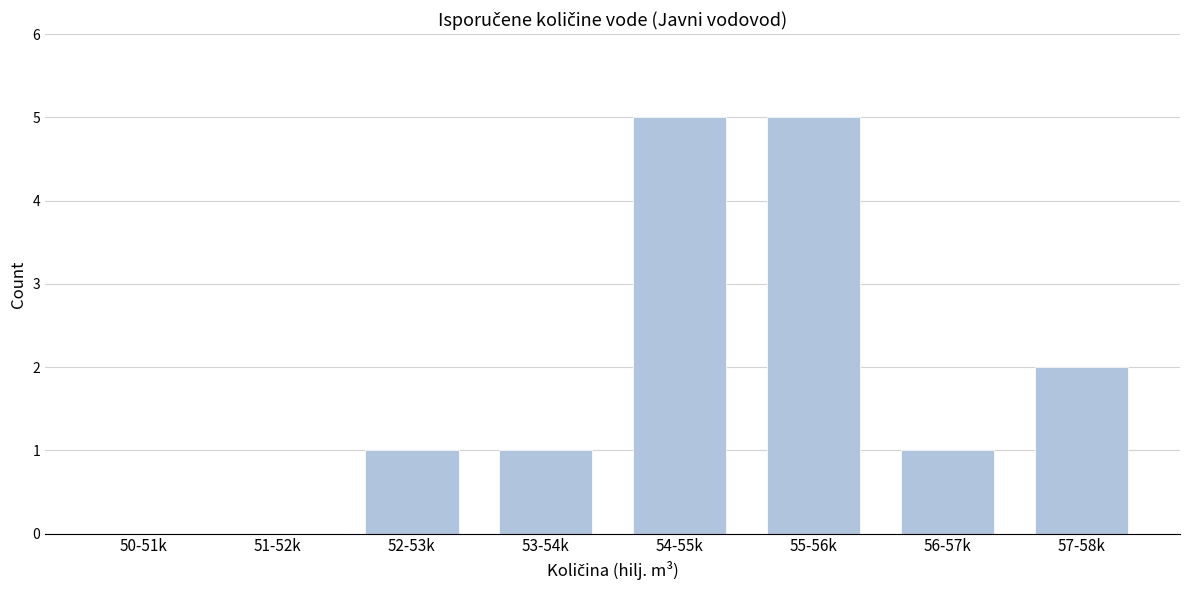

Reading left to right, list all the values displayed in this chart.

50-51k=0	51-52k=0	52-53k=1	53-54k=1	54-55k=5	55-56k=5	56-57k=1	57-58k=2